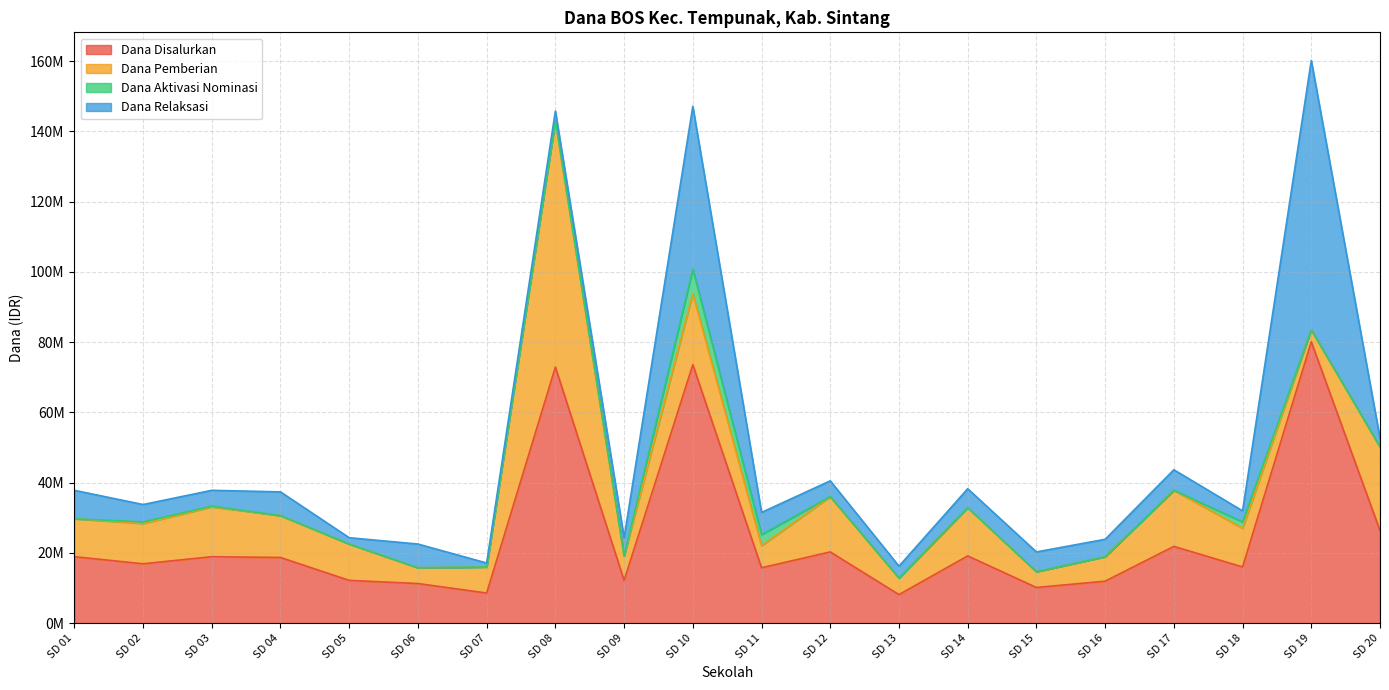

What is the value of the Dana Aktivasi Nominasi point at the 3rd from the left?

225000